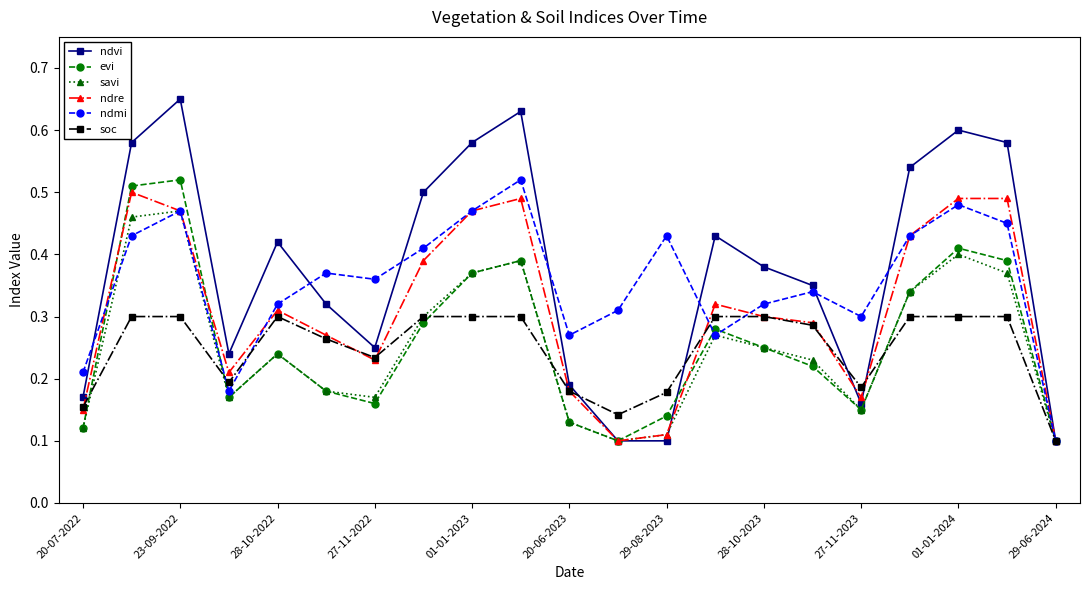

How many soc values are between 0 and 1?

21